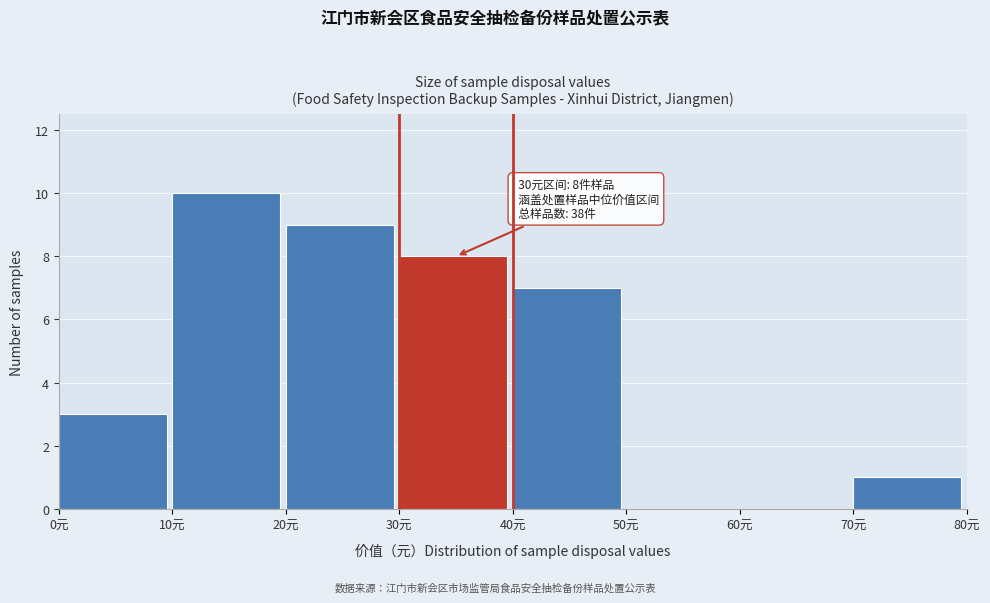

Which range on the x-axis has the tallest bar?

10 to 20